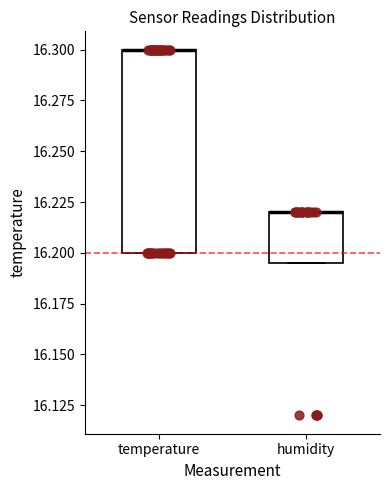

Where is the lower edge of the box for temperature on the y-axis? The values are not printed on the chart, so give them approximately, as read against the axis.

16.200